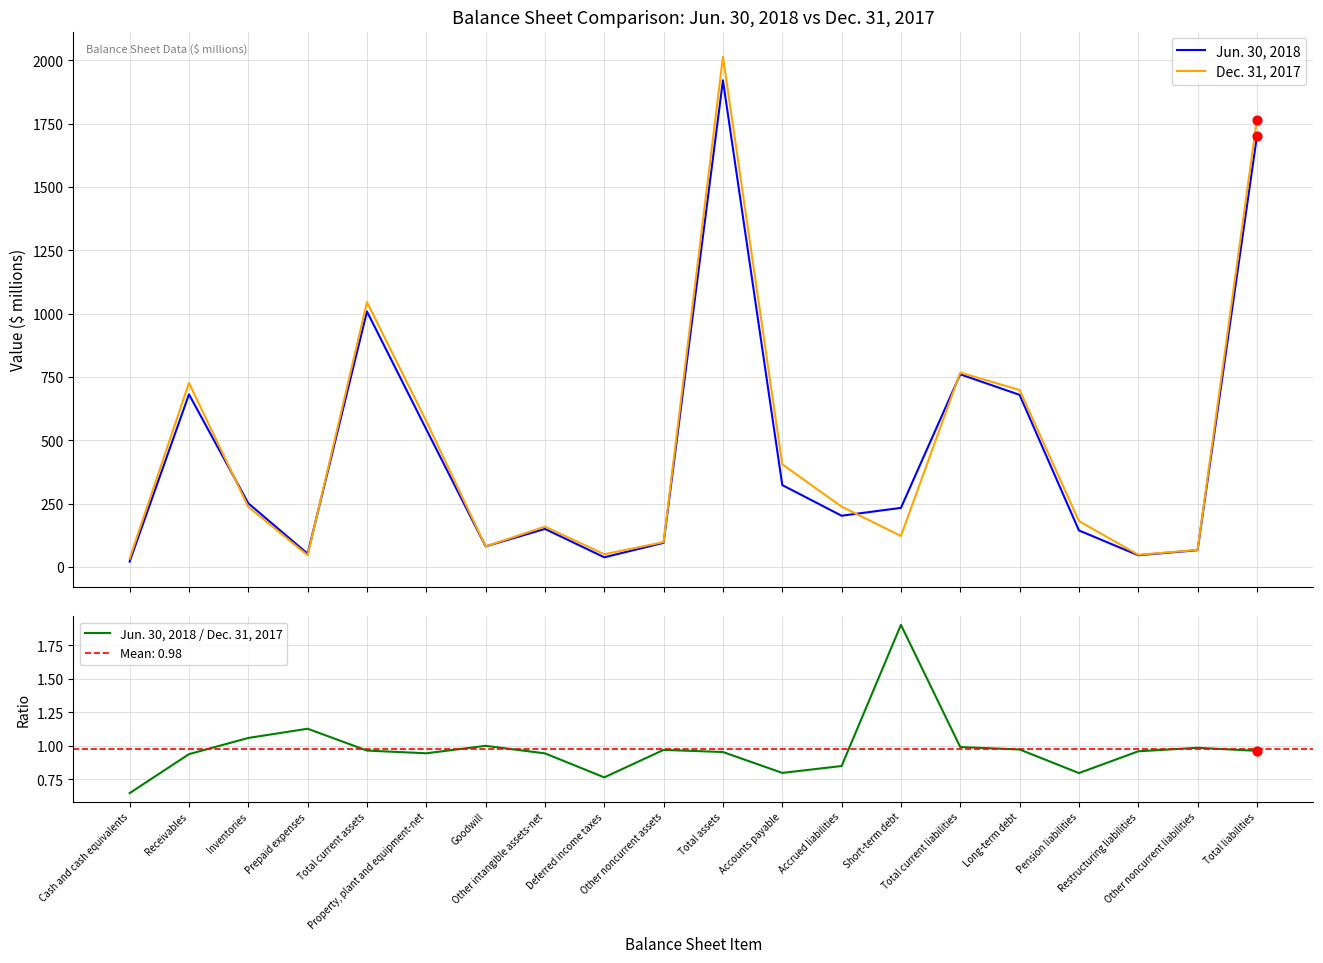

What is the total value across all series at Total current liabilities?

1530.0